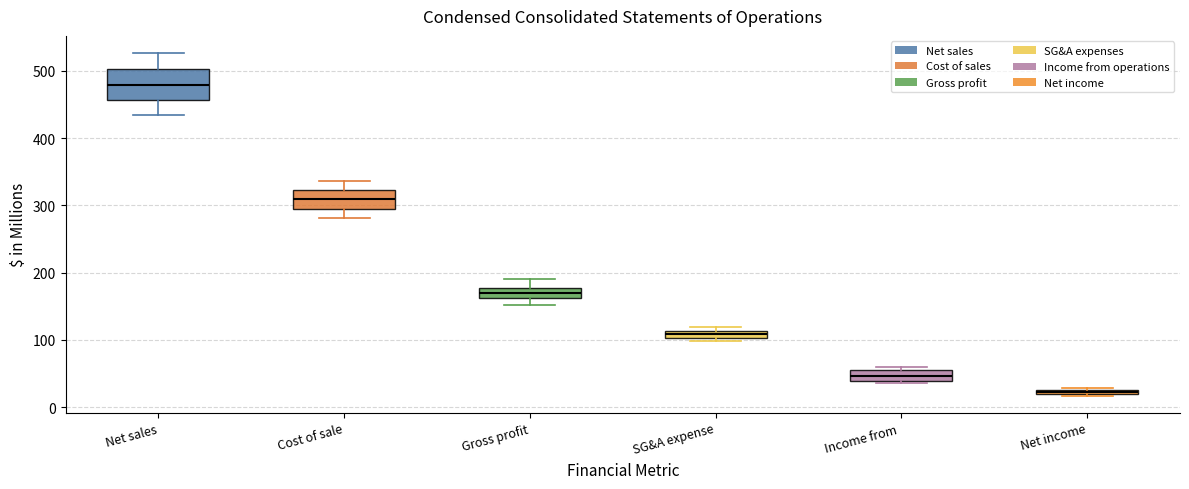

Which box has the highest median line?

Net sales